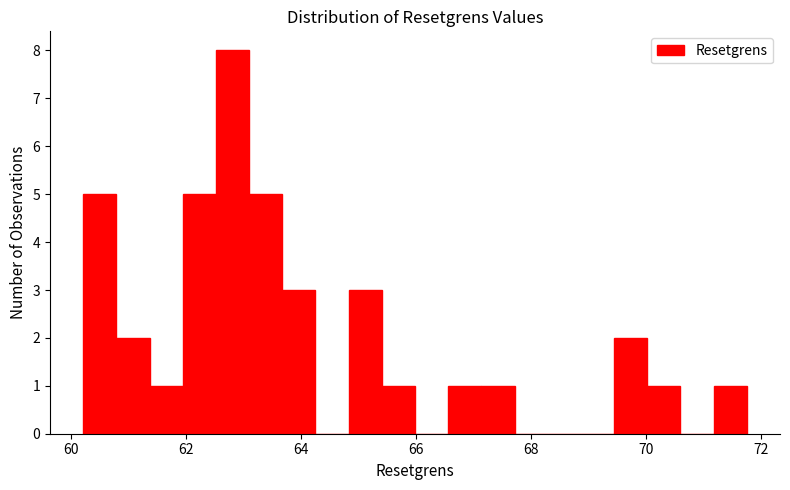

Read against the x-axis, roughly where is the centre of the tallest bar?

62.8